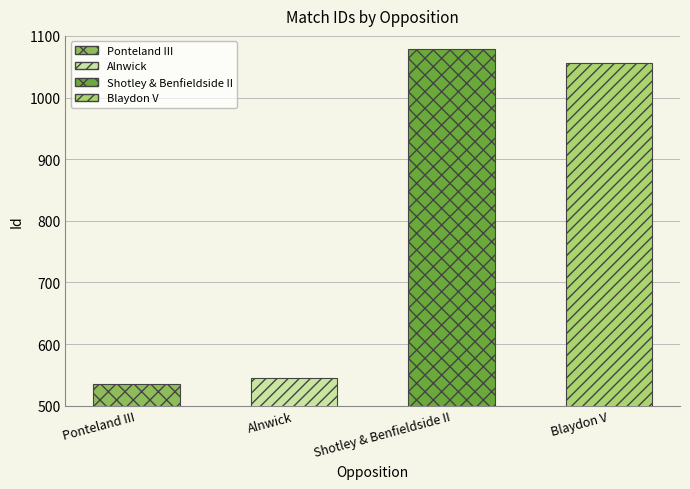

What is the sum of all values?

3214